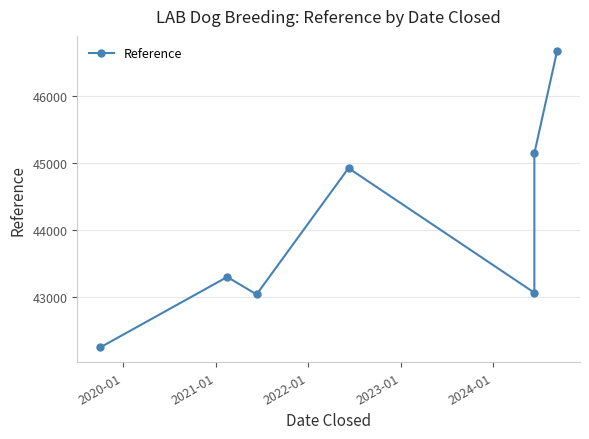

How many points are higher than both their immediate neighbors (excluding endpoints)?

2